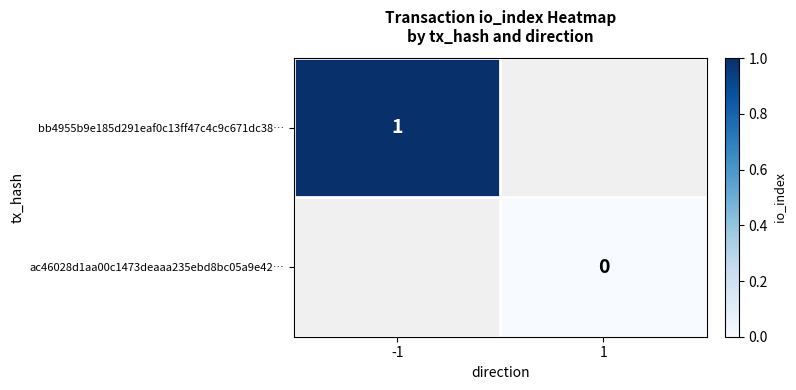

What is the maximum value shown in the chart?

1.0